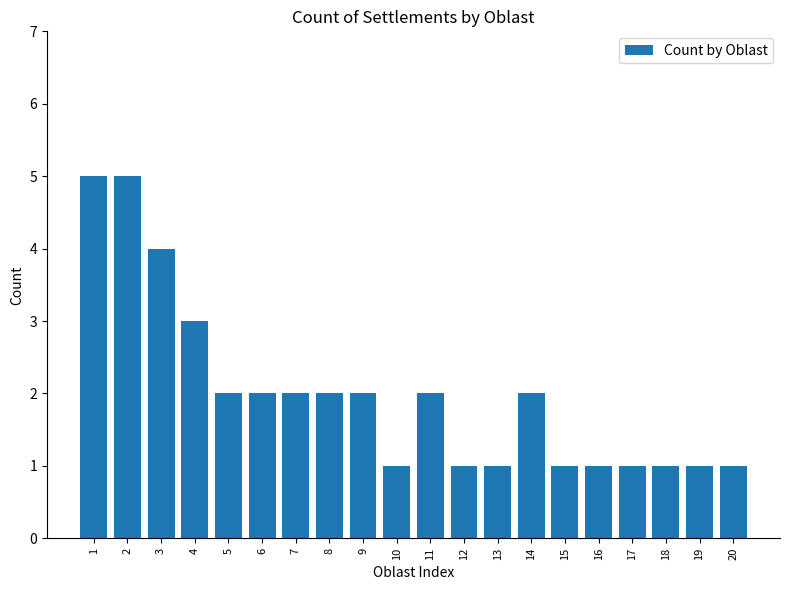

Where is the data nearest to the value 3?

4